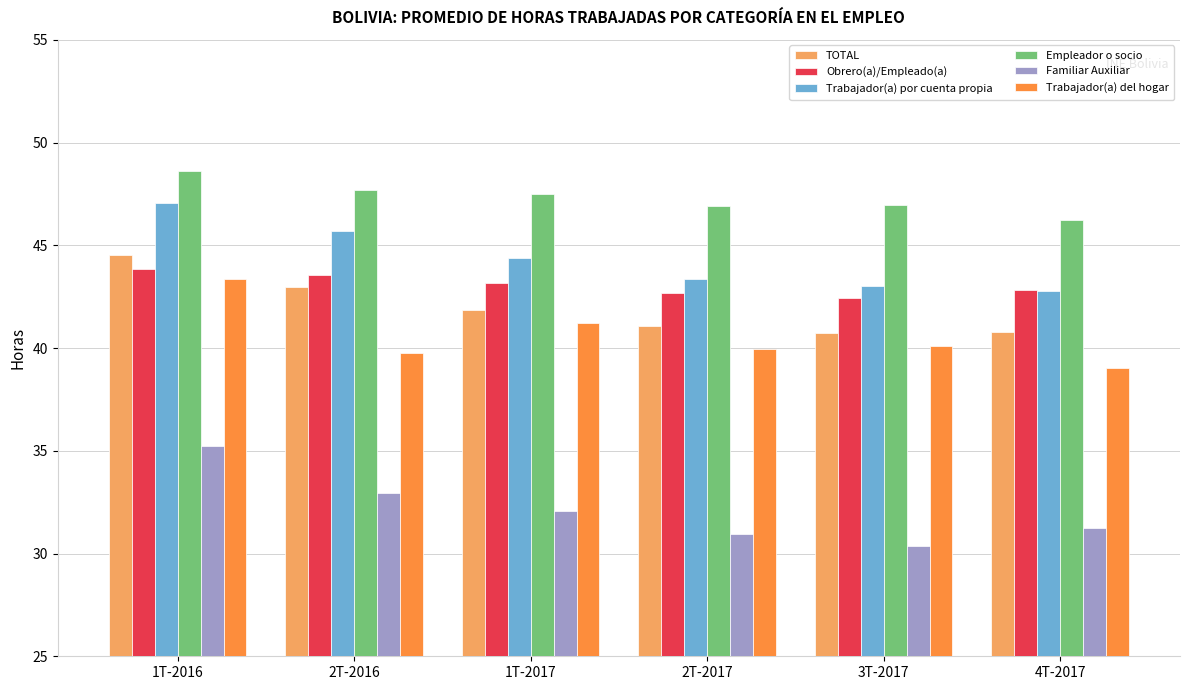

How many bars are there in total?

36